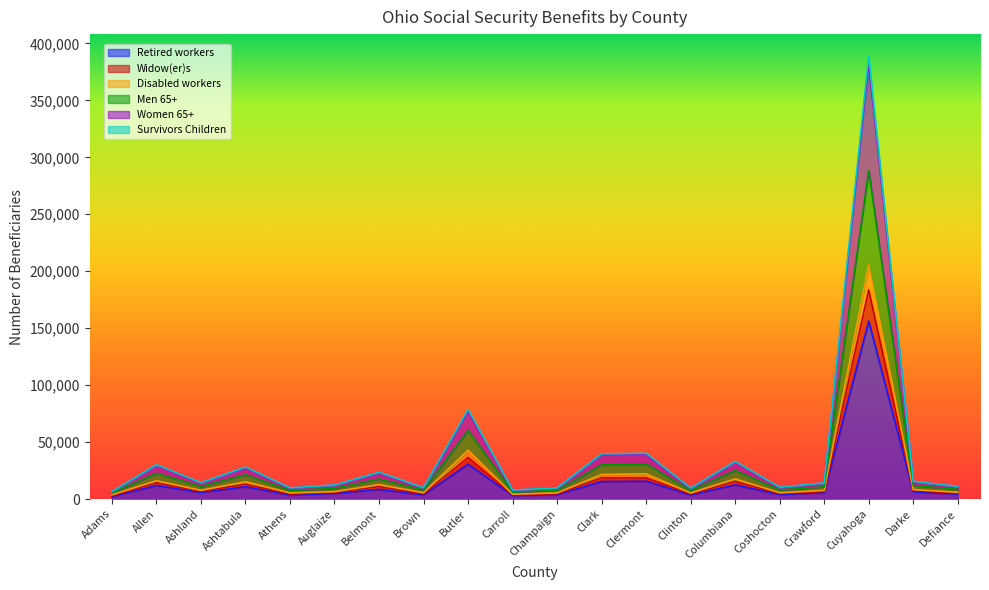

Reading right to left, list all the values displayed in this chart.

Retired workers: 4398	6291	156195	5688	4032	12501	3666	15647	15431	3923	3131	30560	3749	8573	4947	3585	10867	5873	11954	2305
Widow(er)s: 5996	8349	205698	7618	5576	17719	5295	22158	21582	5419	4300	42908	5586	12701	6513	5434	15294	7697	16126	3751
Disabled workers: 8548	11903	288372	10795	7911	25109	7456	30852	30106	7575	6159	60252	7853	17646	9376	7534	21414	11004	22760	5181
Men 65+: 11141	15587	388711	14213	10413	33089	9713	40131	39716	9871	7930	78673	10024	23564	12400	9868	28075	14419	30177	6589
Women 65+: 5215	7407	183603	6685	4880	15512	4468	18564	18568	4642	3752	36458	4523	10969	5899	4461	12981	6921	14274	2886
Survivors Children: 10966	15372	383164	14019	10170	32592	9547	39291	39058	9689	7788	77269	9815	23262	12229	9665	27531	14217	29722	6429